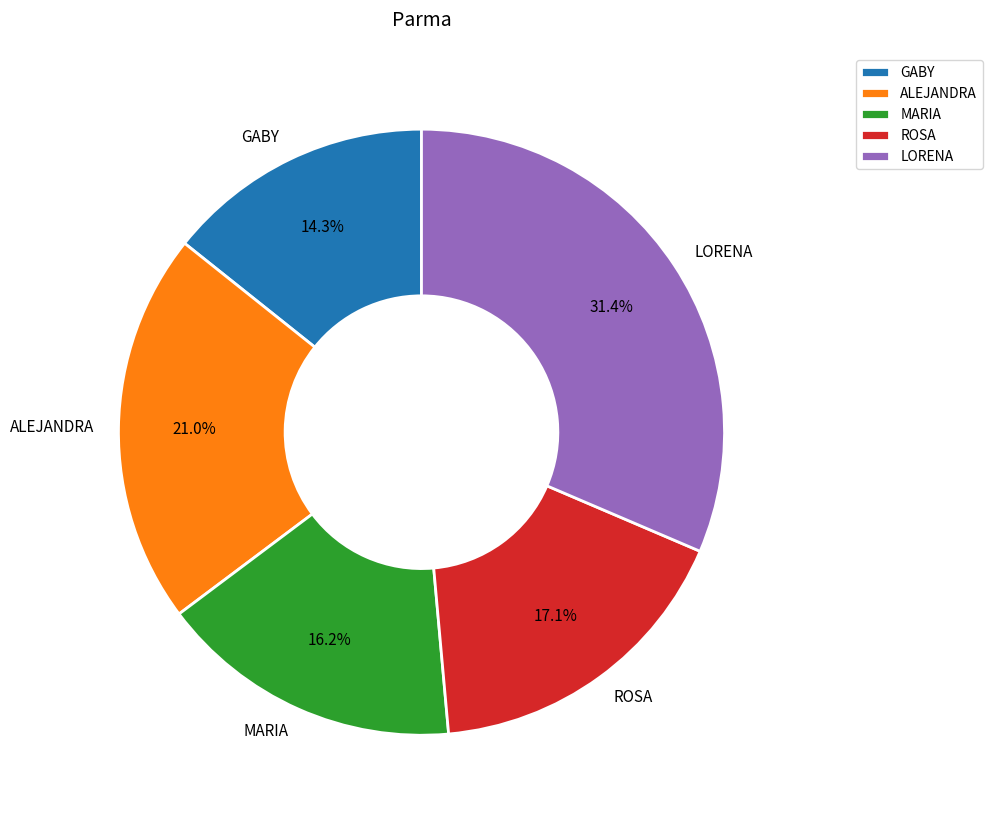

To the nearest percent, what portion does MARIA represent?

16%